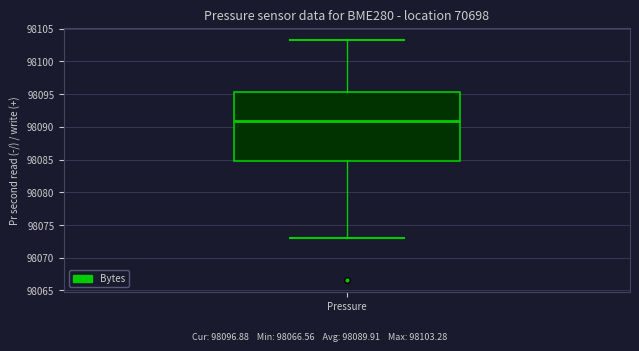

Transcribe this box plot: give where the median line is, the range the box spans, and where the two whiskers end, as read against the y-axis. The values are not printed on the chart, so give them approximately, as read against the axis.

median 98091.0, box 98084.5 to 98095.5, whiskers 98073.0 to 98103.5